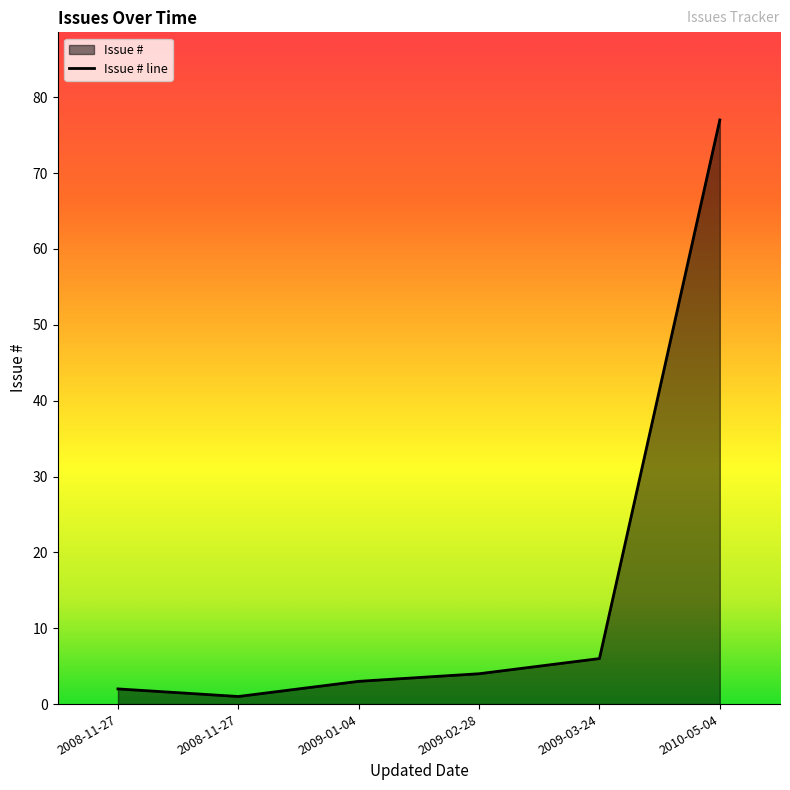

Which label corresponds to the smallest value in the chart?

2008-11-27